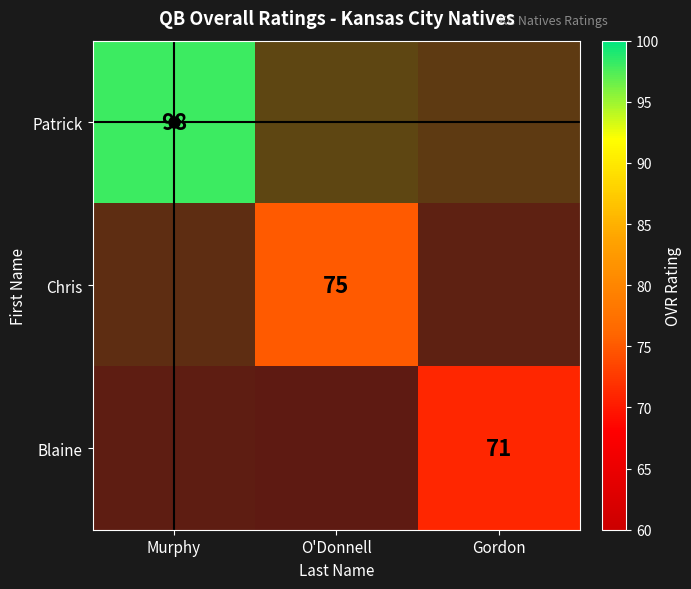

Which series has the widest spread of values?

Patrick